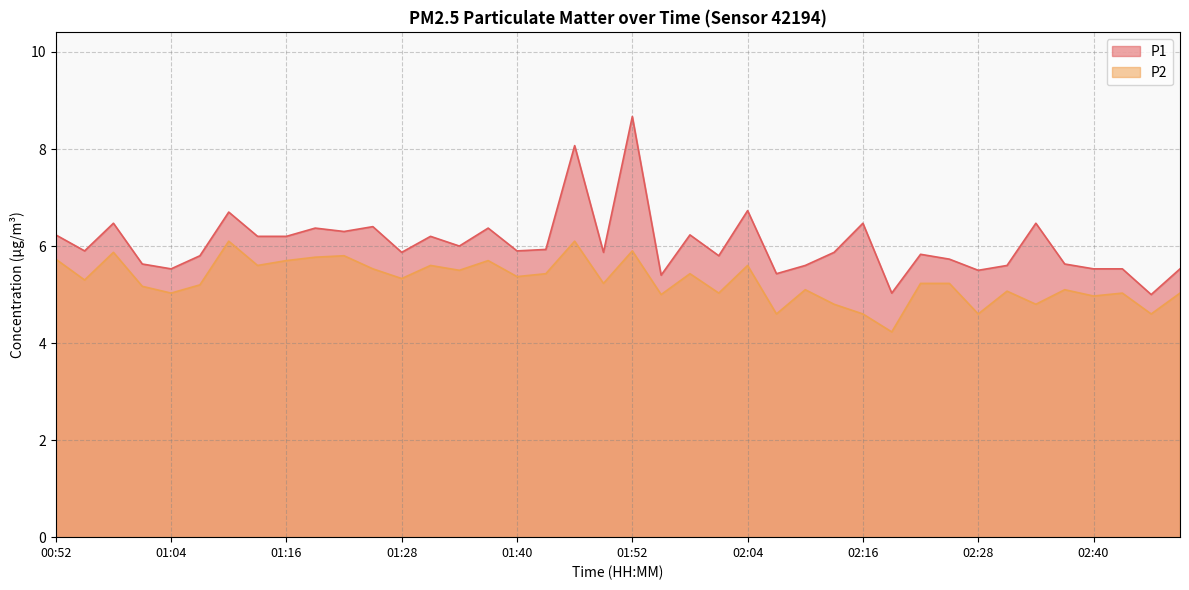

Where is the first local maximum for P1?

00:58